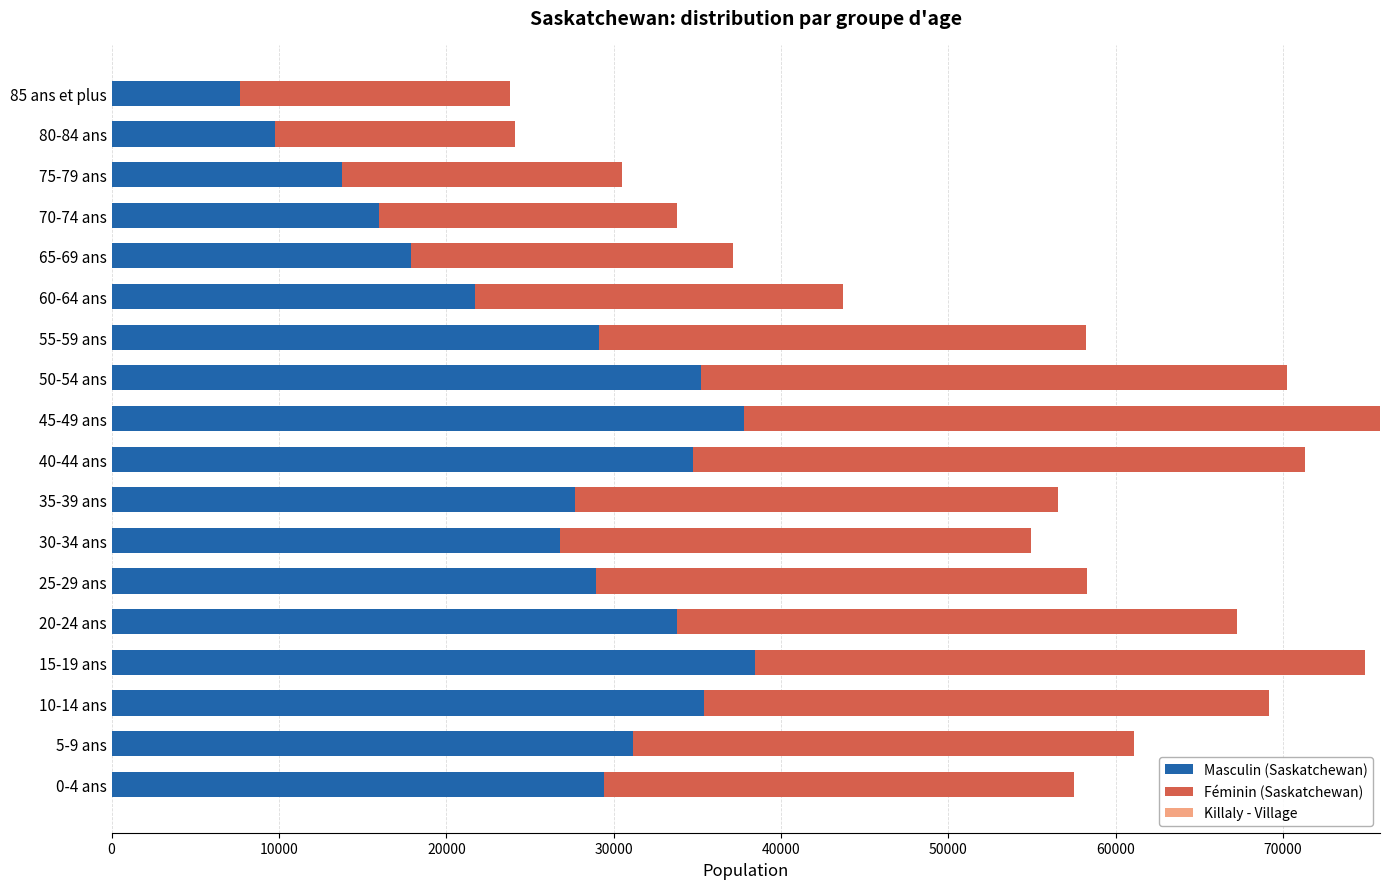

The value of Masculin (Saskatchewan) at 20-24 ans is 33800. True or false?

True